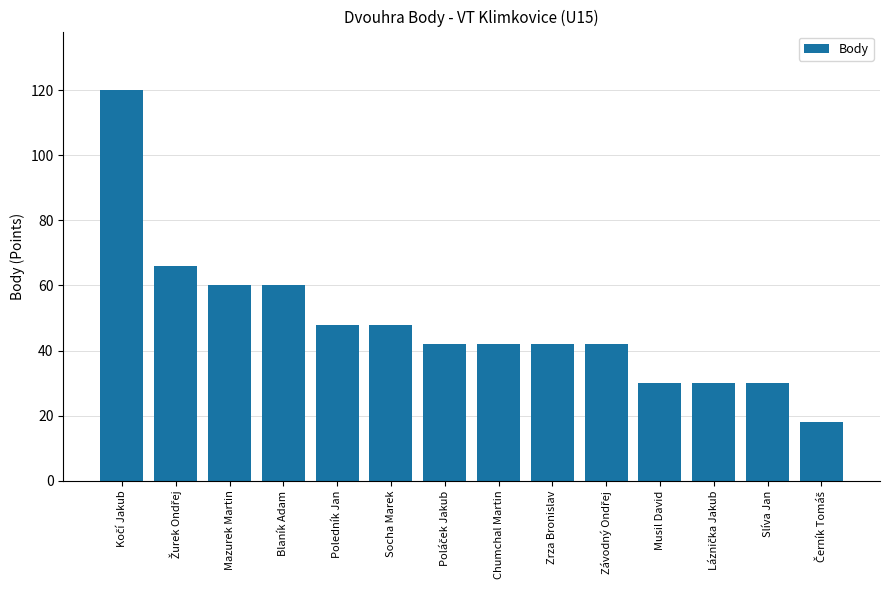

What is the change in value from Poledník Jan to Chumchal Martin?

-6